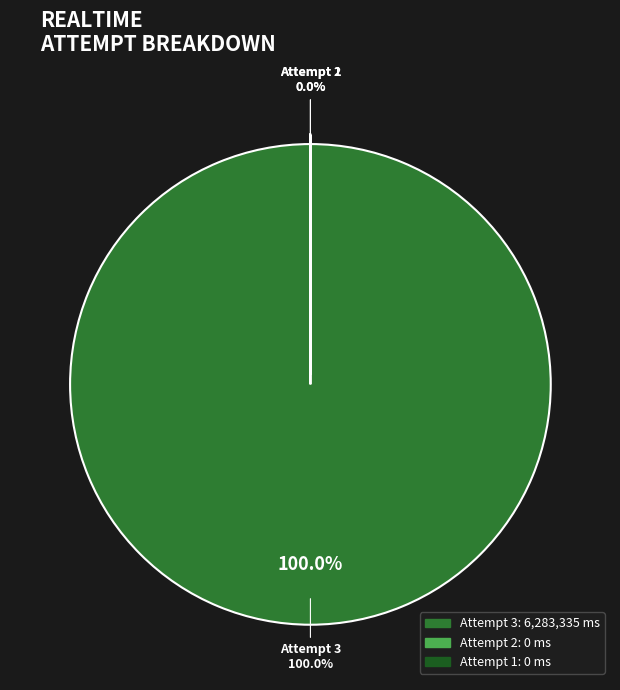

How many slices are in this pie chart?

3